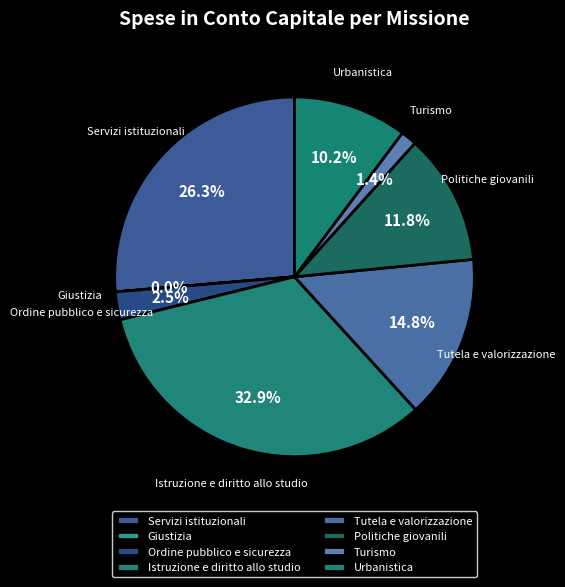

Is it true that Istruzione e diritto allo studio is 33% of the pie?

True